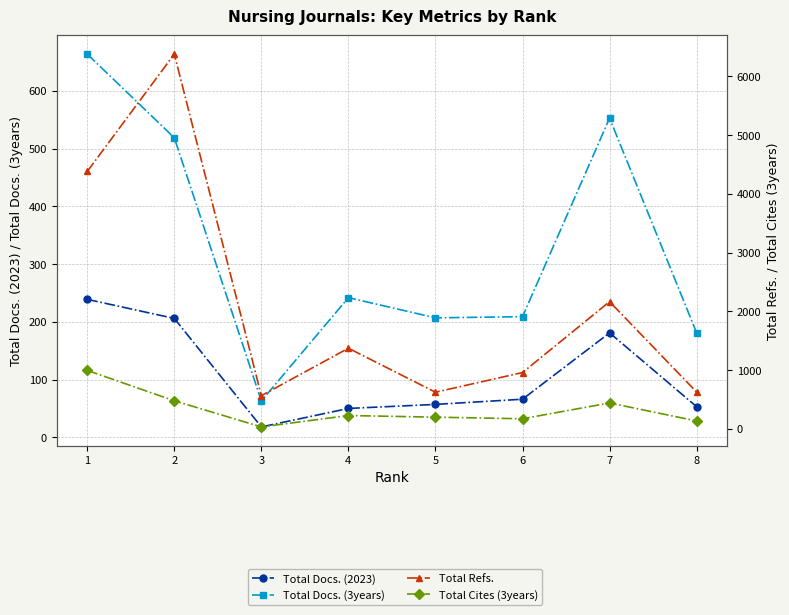

True or false: Total Refs. and Total Docs. (2023) intersect in this chart.

False